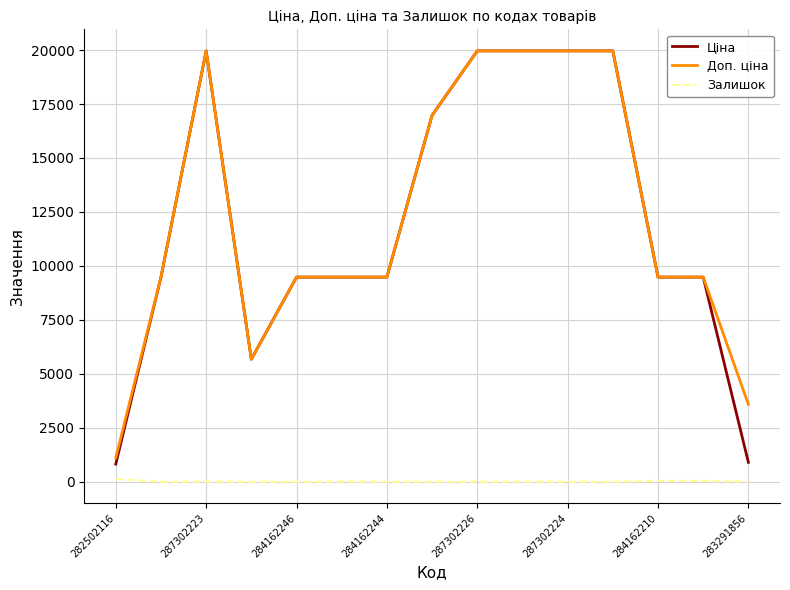

True or false: Доп. ціна and Залишок cross at least once.

False